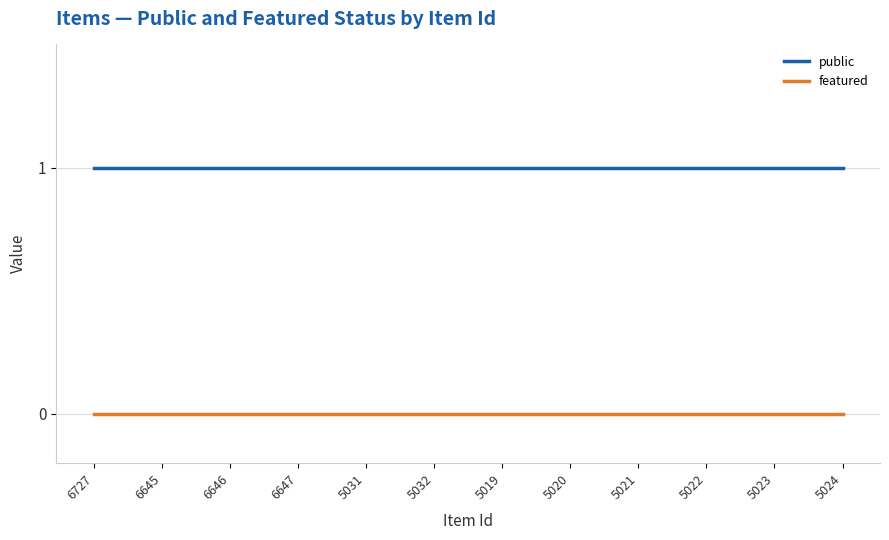

What position from the left is 5024?

12